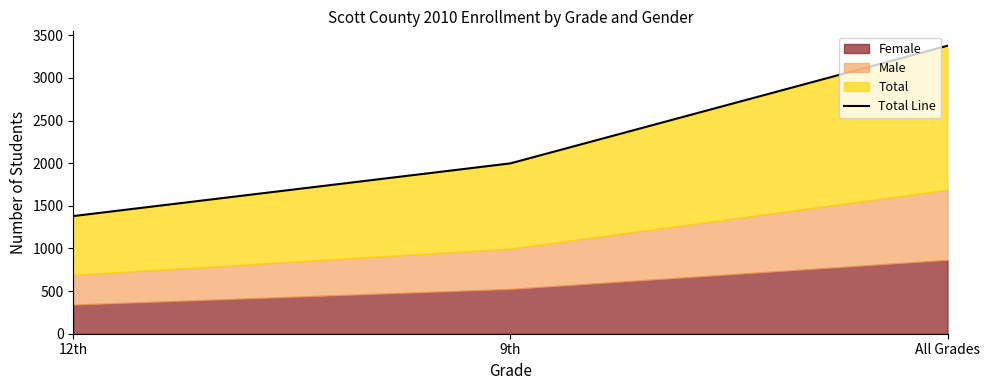

The value at 12th is 1380. True or false?

True